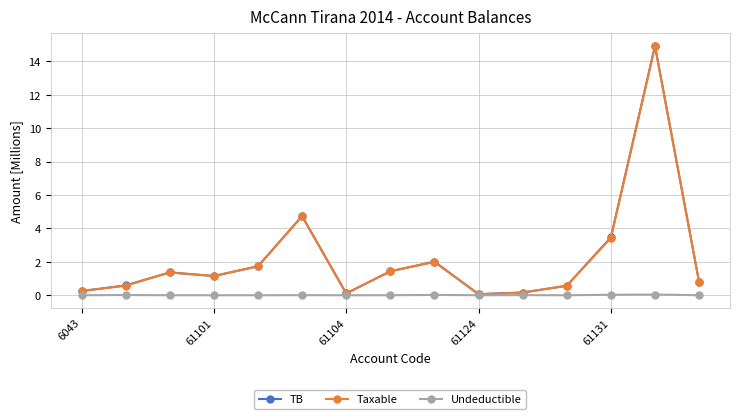

What is the highest value of the TB series?

14.9